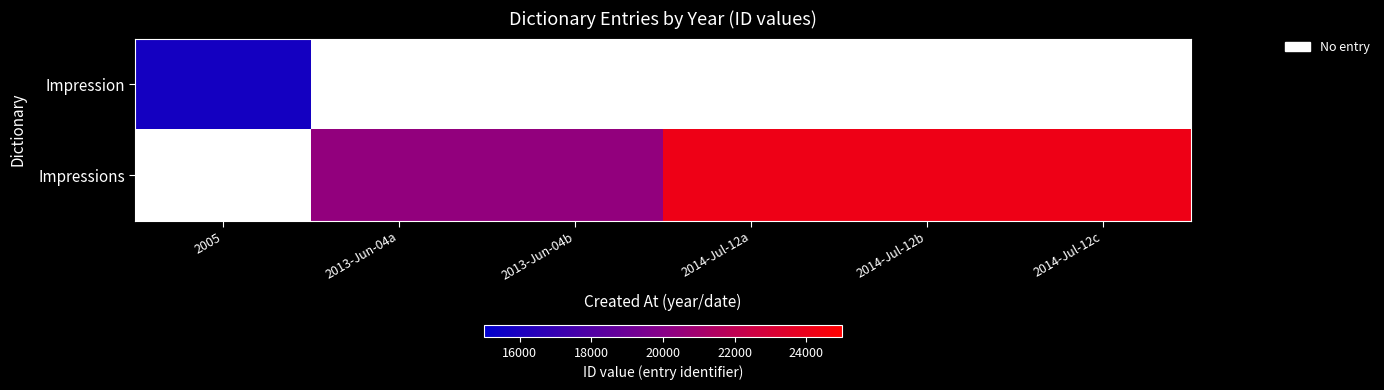

How many data points in Impressions are less than 24160?

2